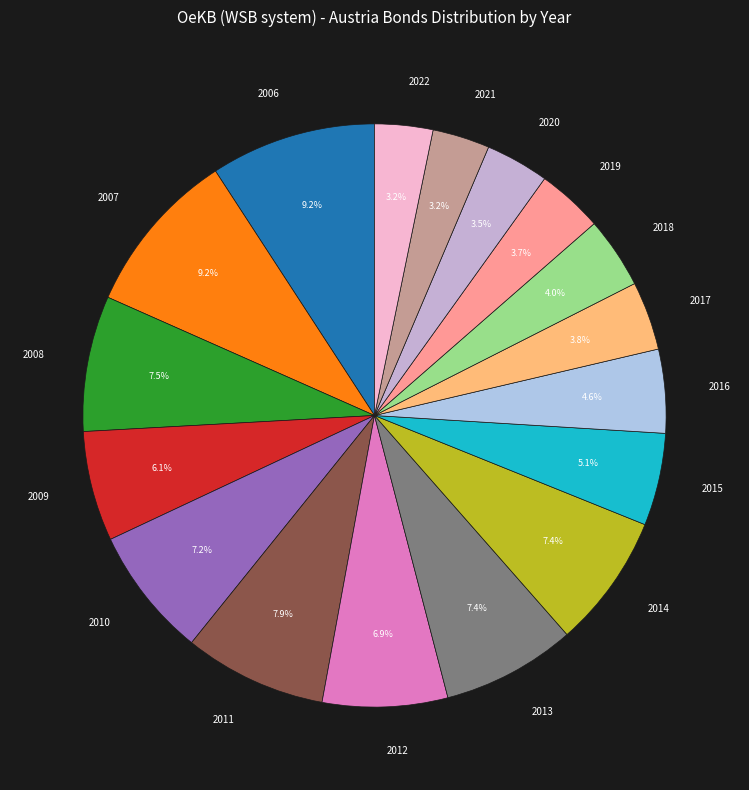

Approximately how many times larger is the value at 2015 compared to 2021?

1.6